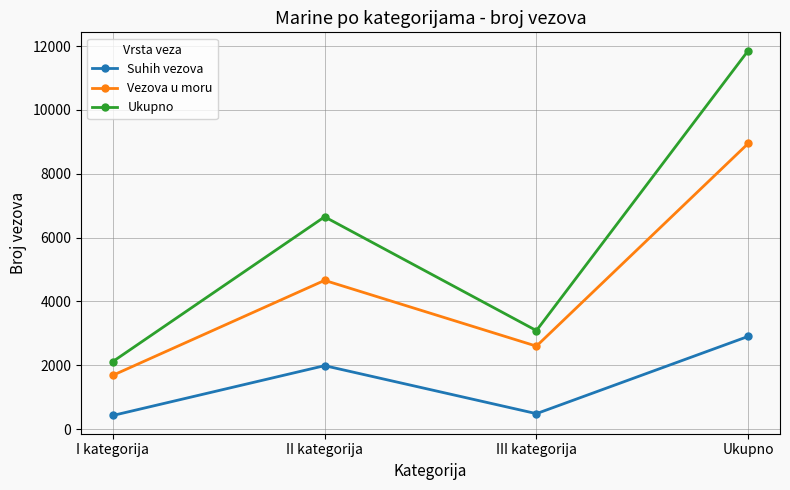

Reading left to right, transcribe all the data shown in this chart.

Suhih vezova: I kategorija=430	II kategorija=1990	III kategorija=487	Ukupno=2907
Vezova u moru: I kategorija=1688	II kategorija=4661	III kategorija=2601	Ukupno=8950
Ukupno: I kategorija=2118	II kategorija=6651	III kategorija=3088	Ukupno=11857